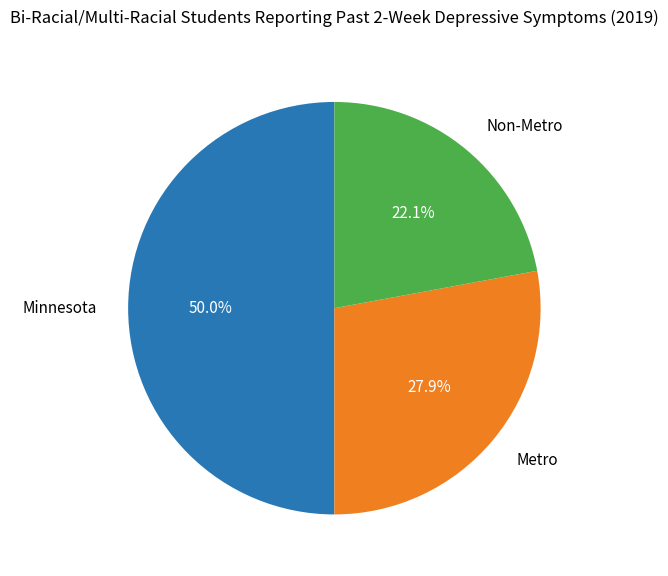

To the nearest percent, what is the difference between the largest and smallest slice percentages?

28%